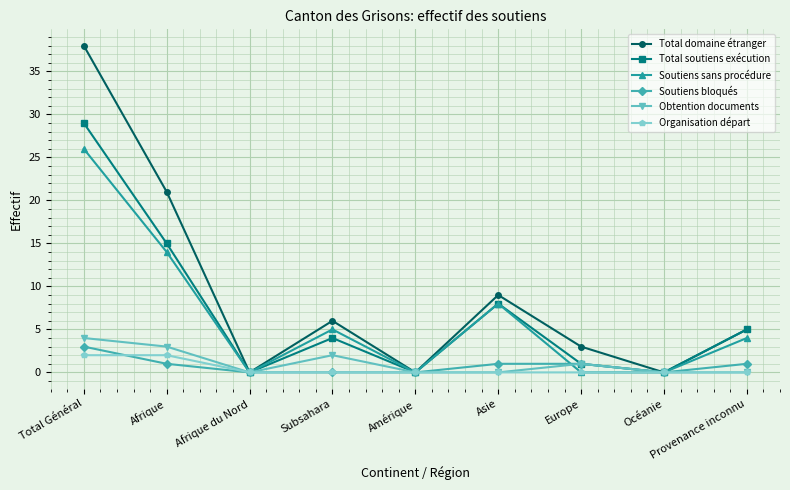

List the series in order of their peak value, highest first.

Total domaine étranger, Total soutiens exécution, Soutiens sans procédure, Obtention documents, Soutiens bloqués, Organisation départ